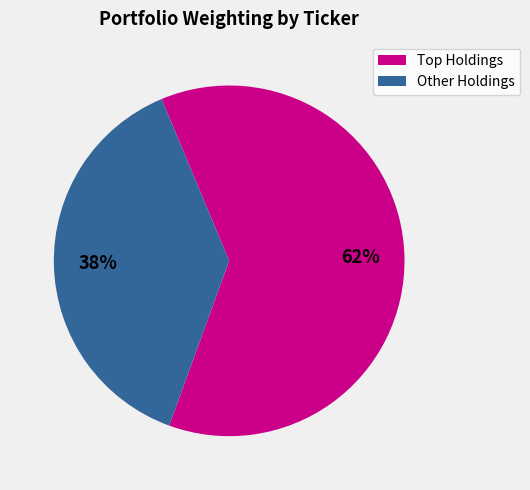

Does any single category account for the majority?

Yes